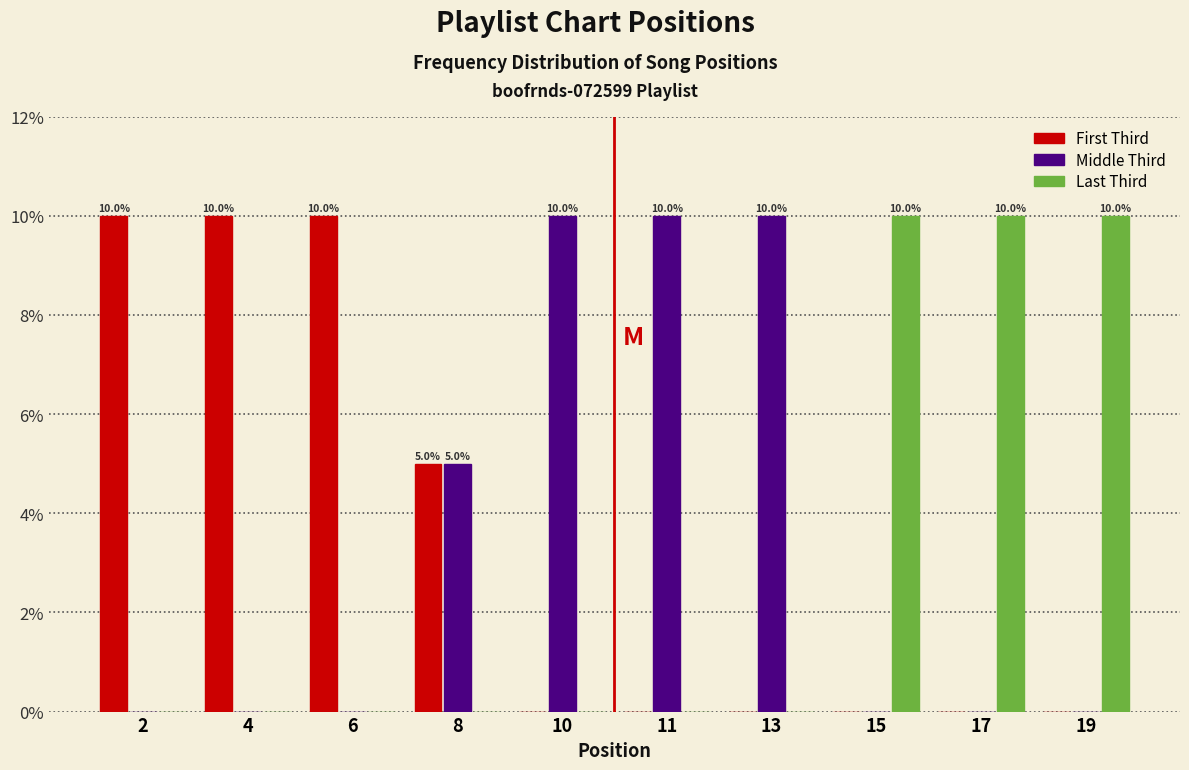

Reading right to left, extract all data points from this chart.

First Third: 19=0	17=0	15=0	13=0	11=0	10=0	8=5	6=10	4=10	2=10
Middle Third: 19=0	17=0	15=0	13=10	11=10	10=10	8=5	6=0	4=0	2=0
Last Third: 19=10	17=10	15=10	13=0	11=0	10=0	8=0	6=0	4=0	2=0